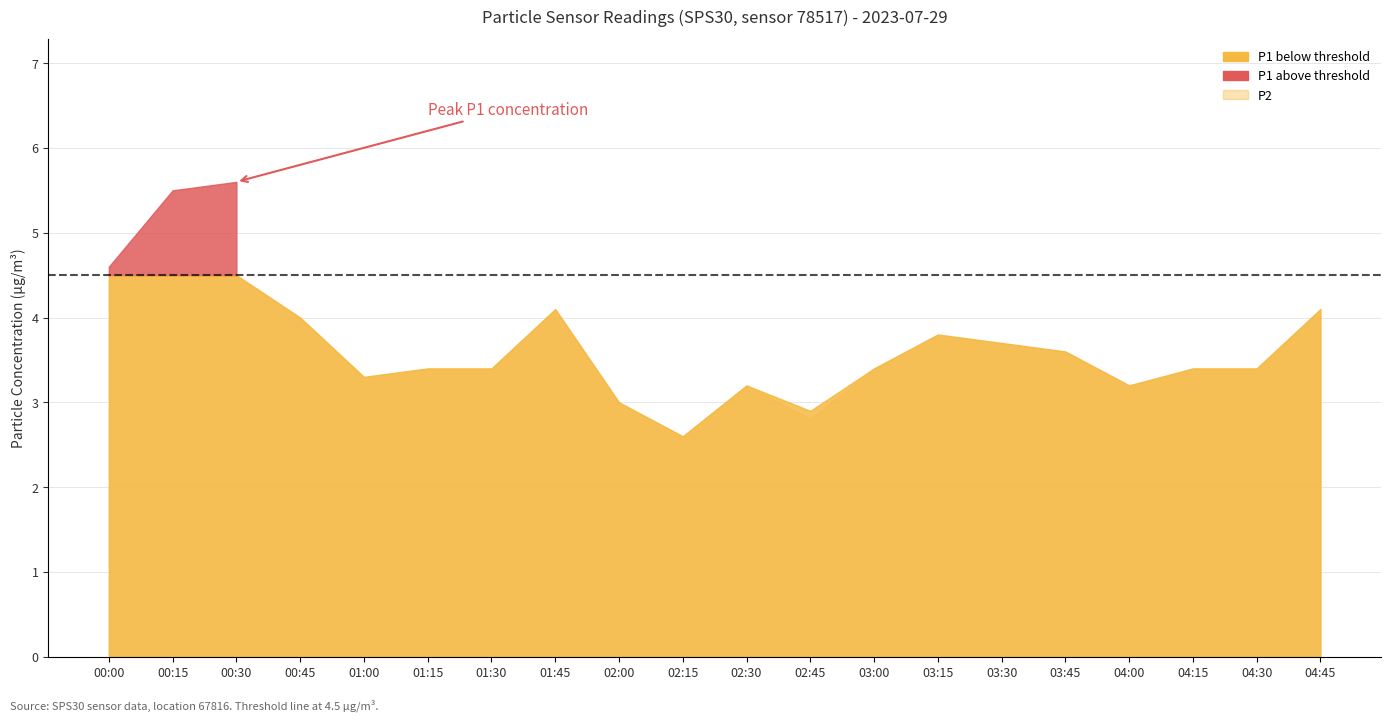

True or false: P1 and P0 intersect in this chart.

False